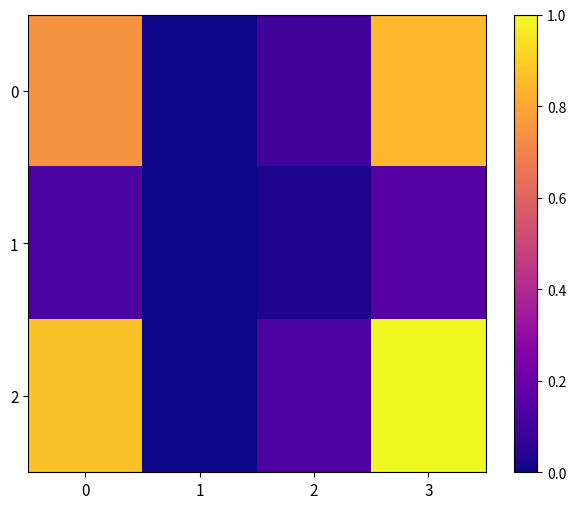

What is the spread (max minus min) of values at 2?

0.1